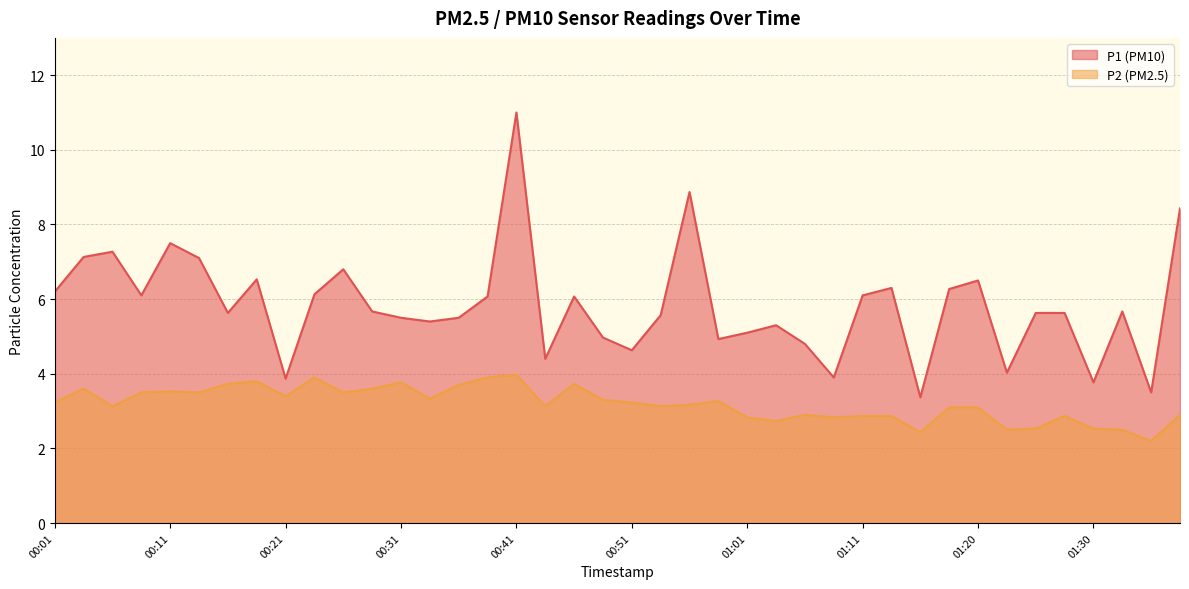

Does the chart display data point markers on the line(s)?

No